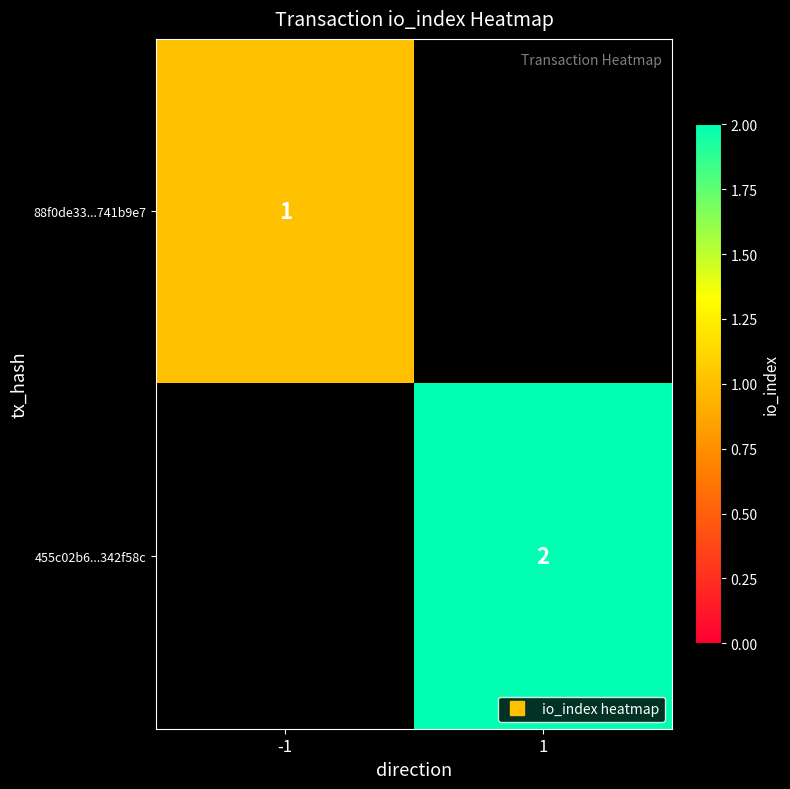

At which category does the chart reach its minimum across all series?

-1